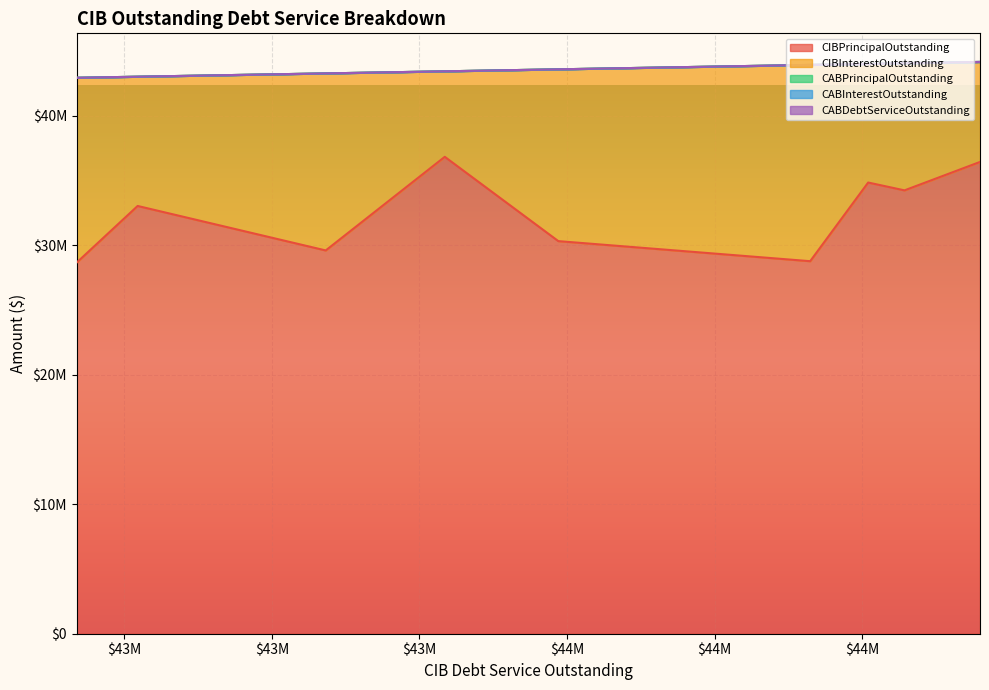

Rank the series by their maximum value, from highest to lowest.

CIBPrincipalOutstanding, CIBInterestOutstanding, CABPrincipalOutstanding, CABInterestOutstanding, CABDebtServiceOutstanding